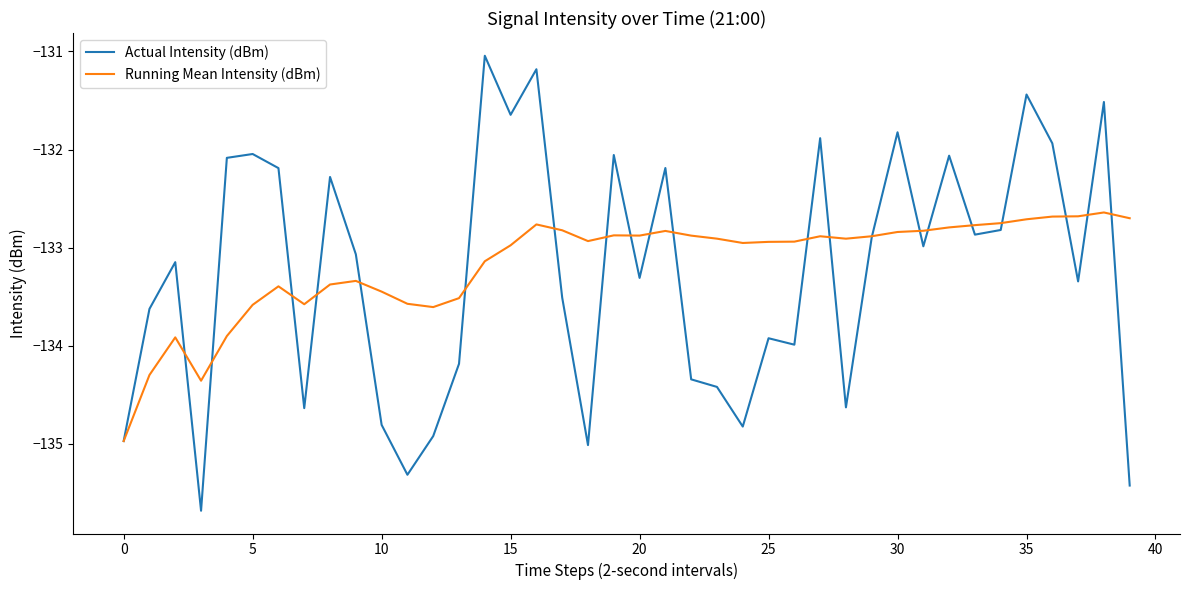

Which series has the widest spread of values?

Actual Intensity (dBm)